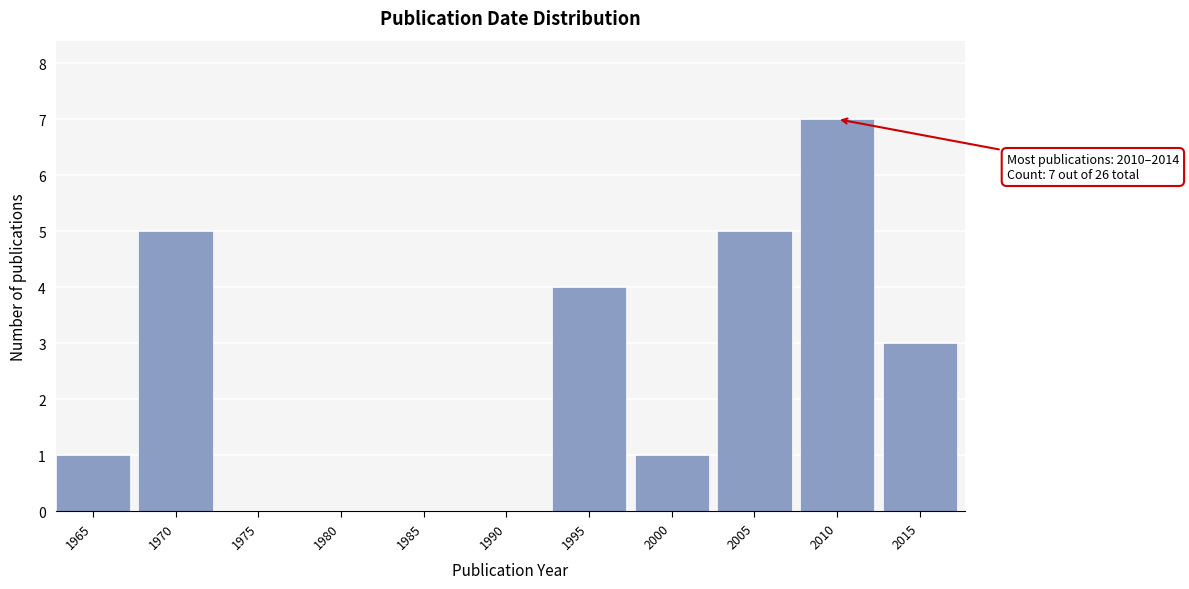

Reading left to right, transcribe all the data shown in this chart.

1965=1	1970=5	1975=0	1980=0	1985=0	1990=0	1995=4	2000=1	2005=5	2010=7	2015=3